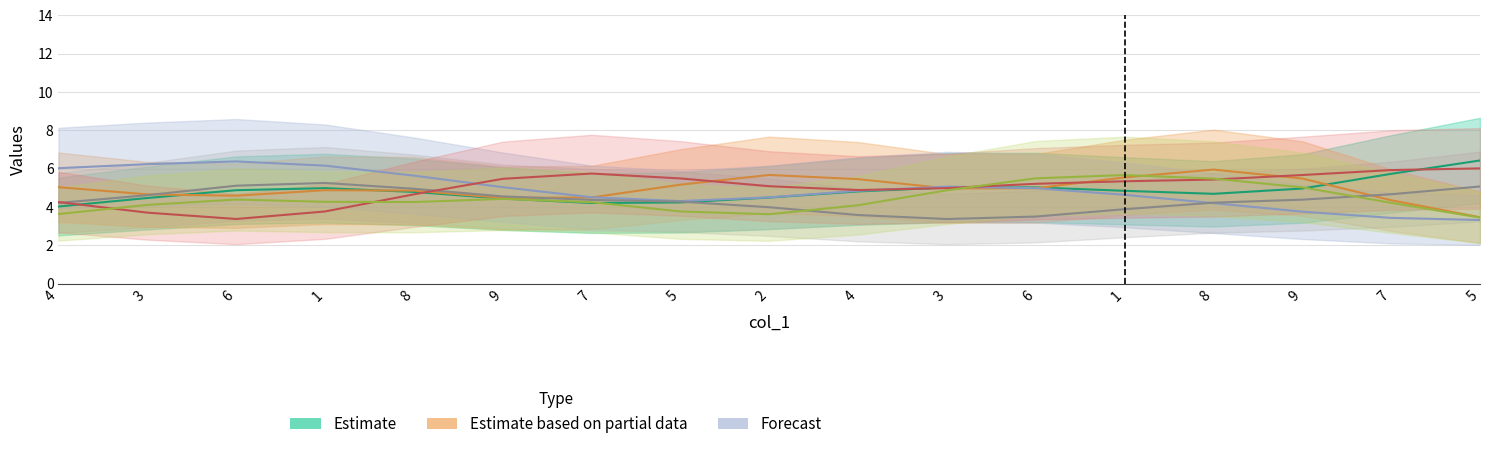

Is this an area chart (filled region under the line)?

No